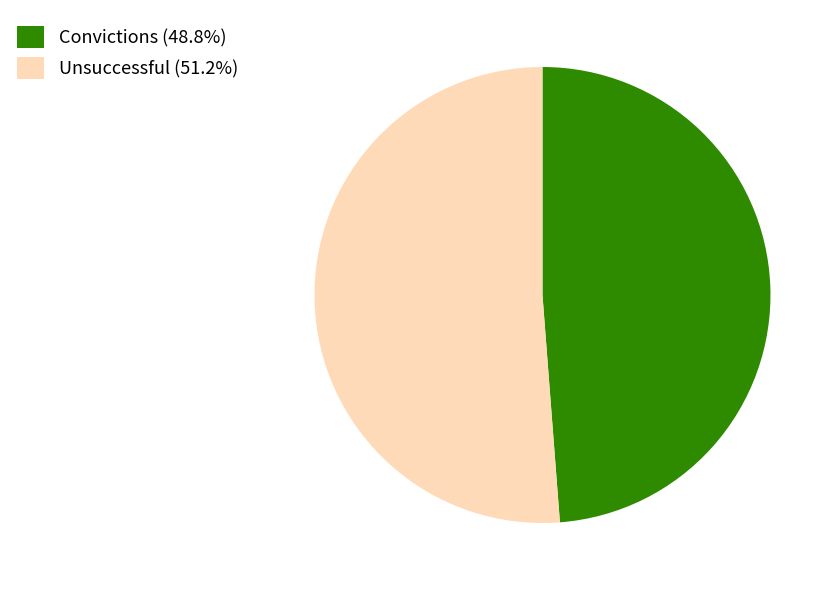

Do Convictions (48.8%) and Unsuccessful (51.2%) together represent more than half of the pie?

Yes